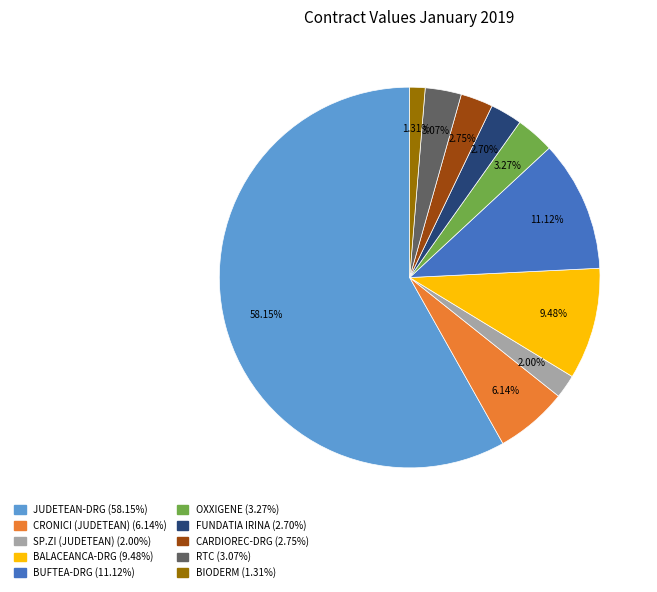

Which category accounts for the majority?

JUDETEAN-DRG